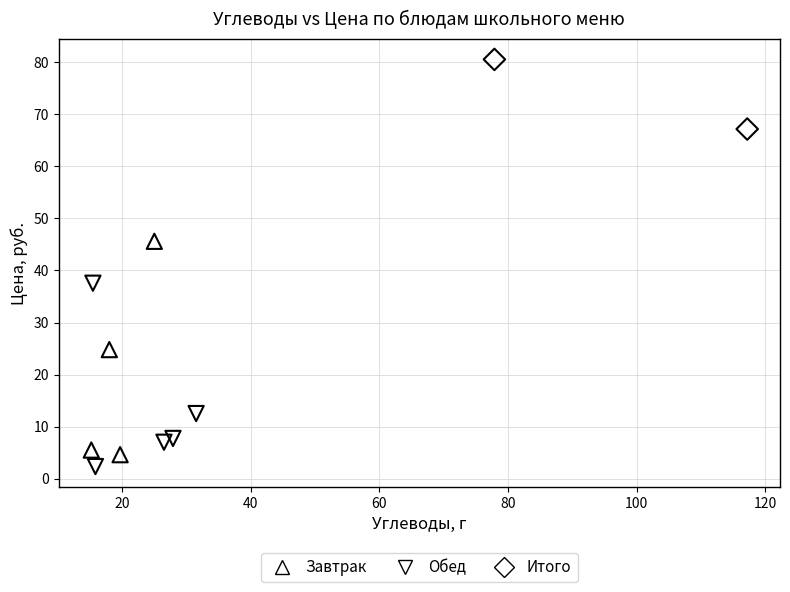

Which series contains the highest Y value?

Итого